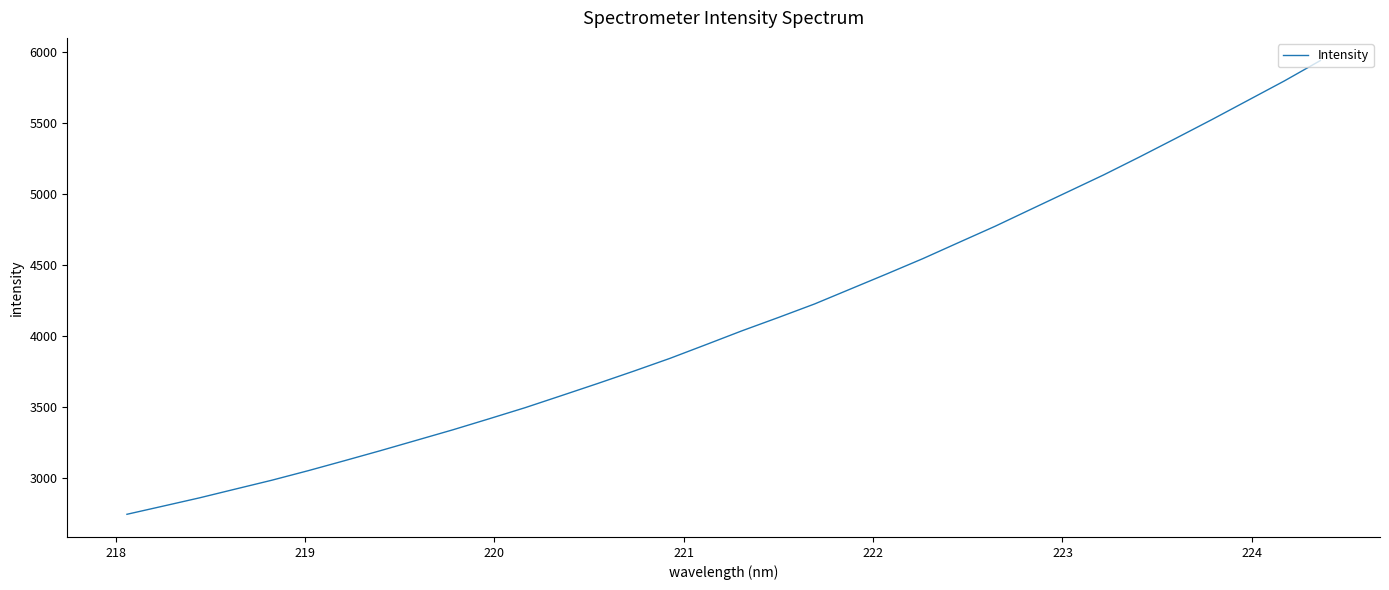

What is the difference between the maximum and minimum values?

3191.0